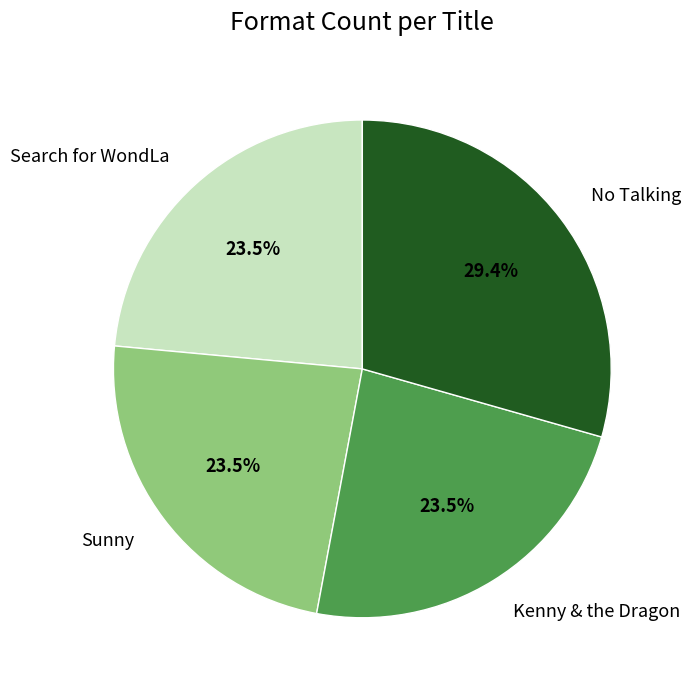

Is there any slice that represents more than half of the pie?

No